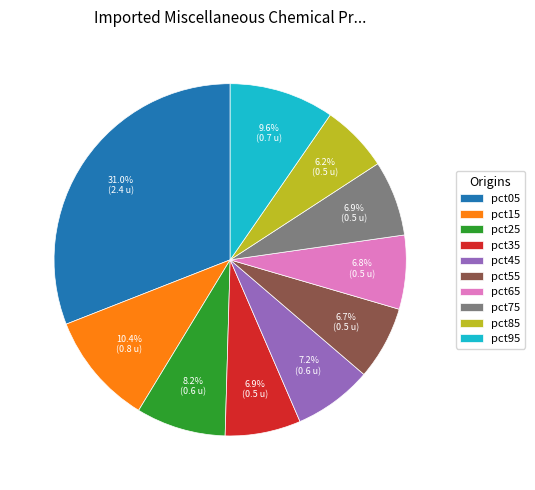

What is the smallest slice in the pie chart?

pct85